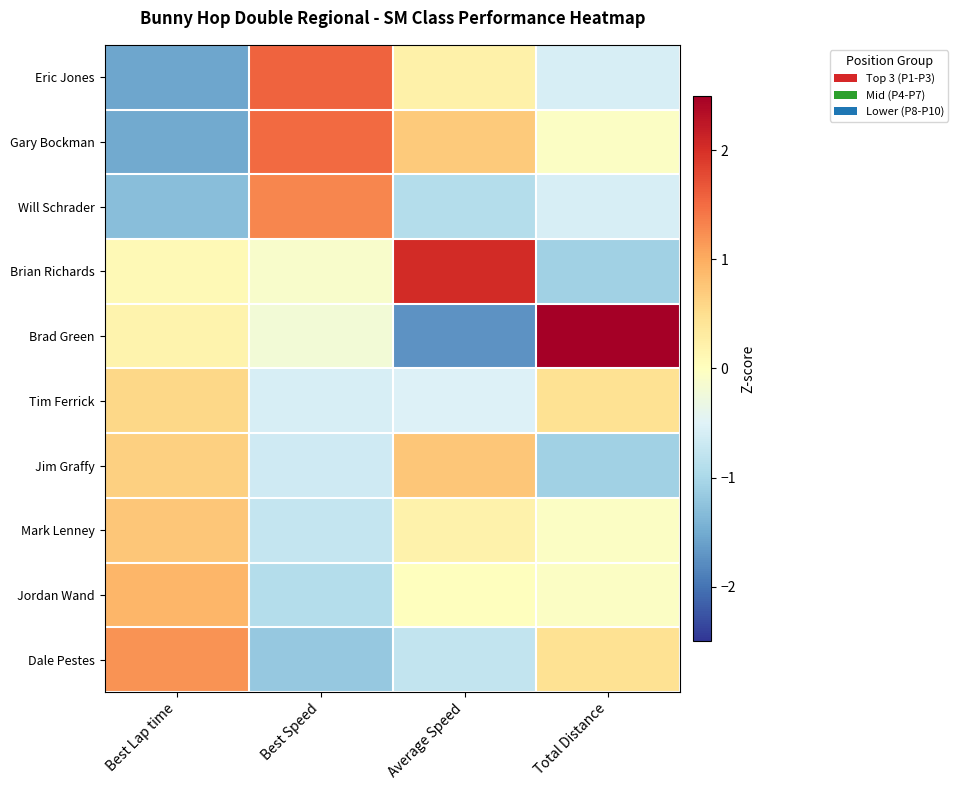

Between Best Lap time and Total Distance, which series saw the biggest shift?

Brad Green